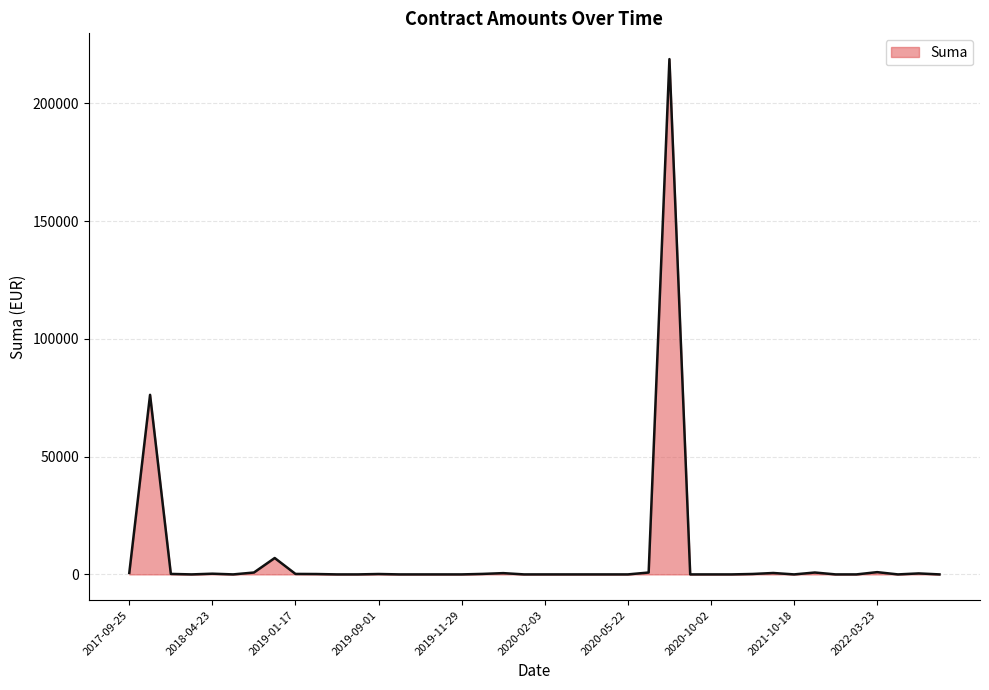

How many lines are shown in the chart?

1